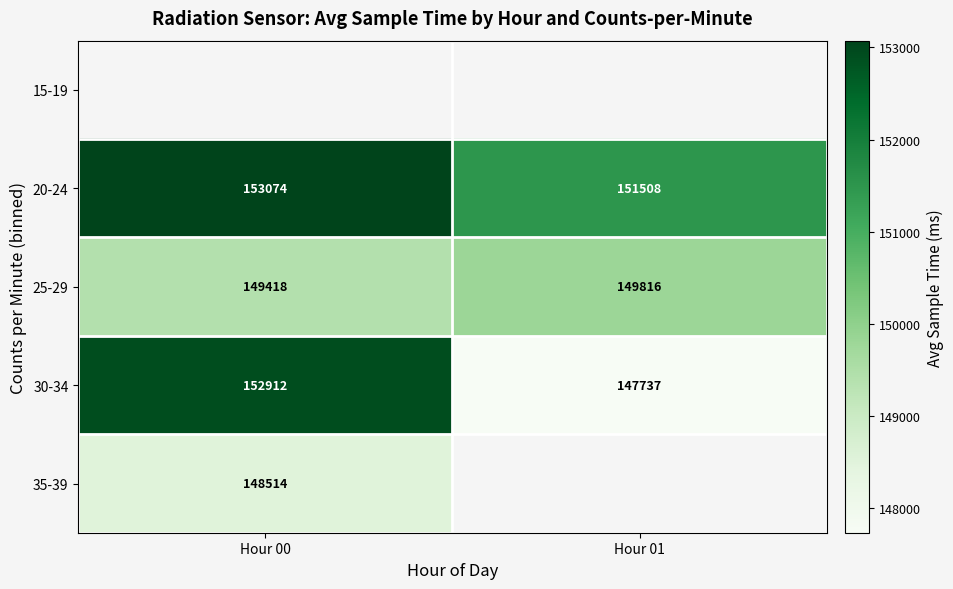

What is the sum of all 30-34 values?

300649.0